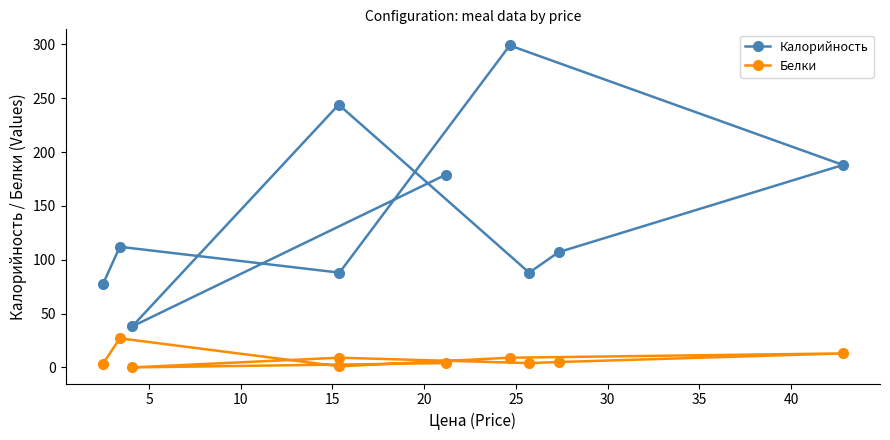

How many data points does each series have?

10